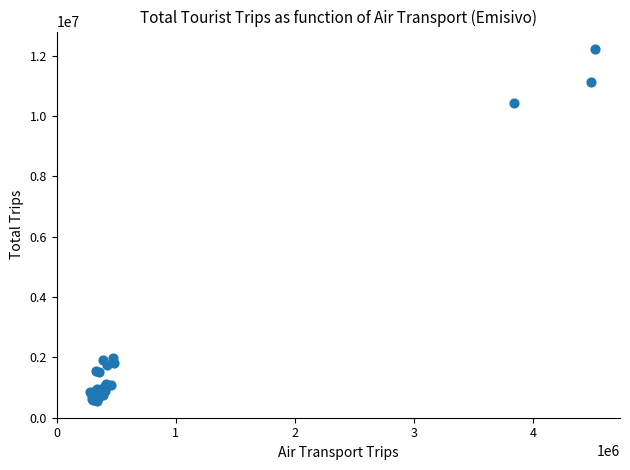

What Y value in the scatter plot is closest to 6390582?

10416930